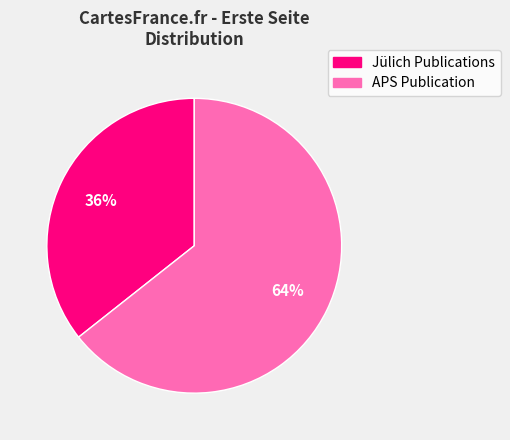

To the nearest percent, what is the average slice percentage?

50%